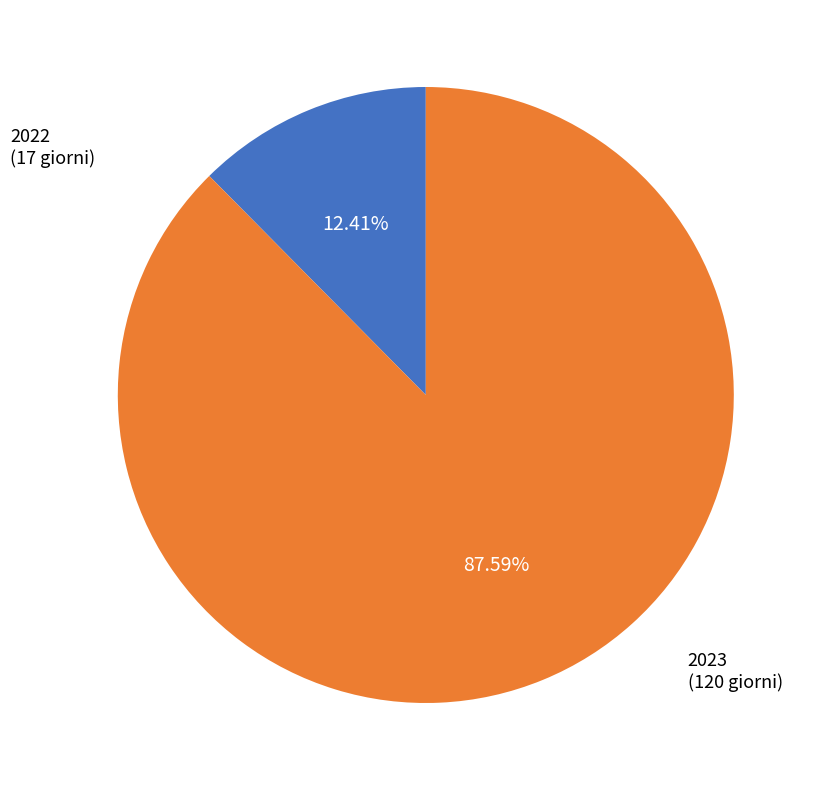

Is there any slice that represents more than half of the pie?

Yes